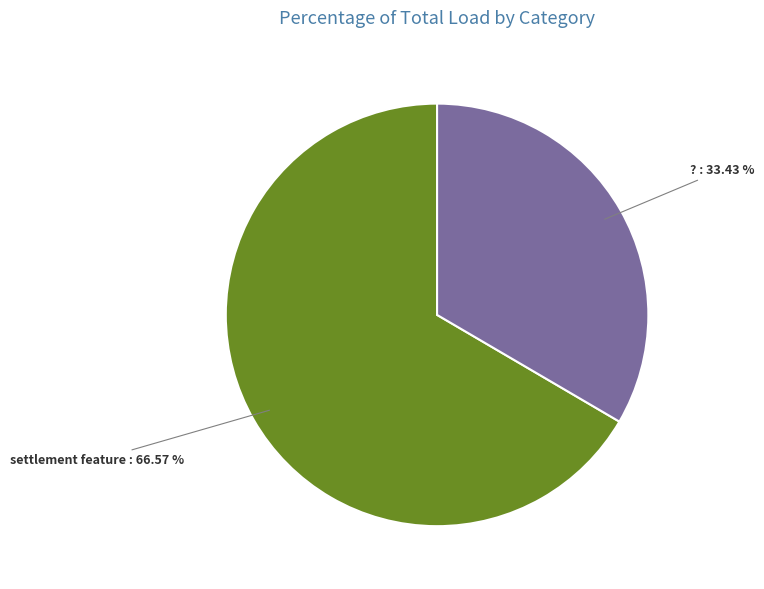

Does any single category account for the majority?

Yes